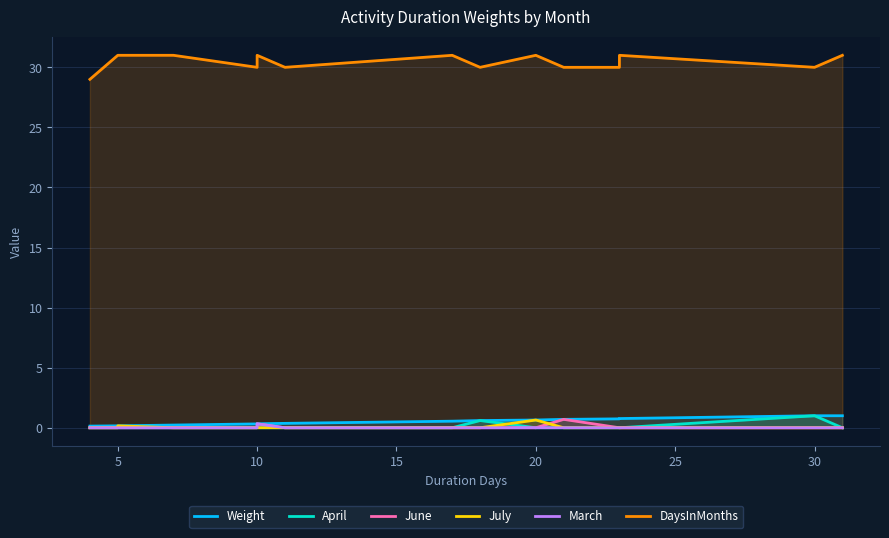

The DaysInMonths series shows 12.1 at 12. True or false?

False